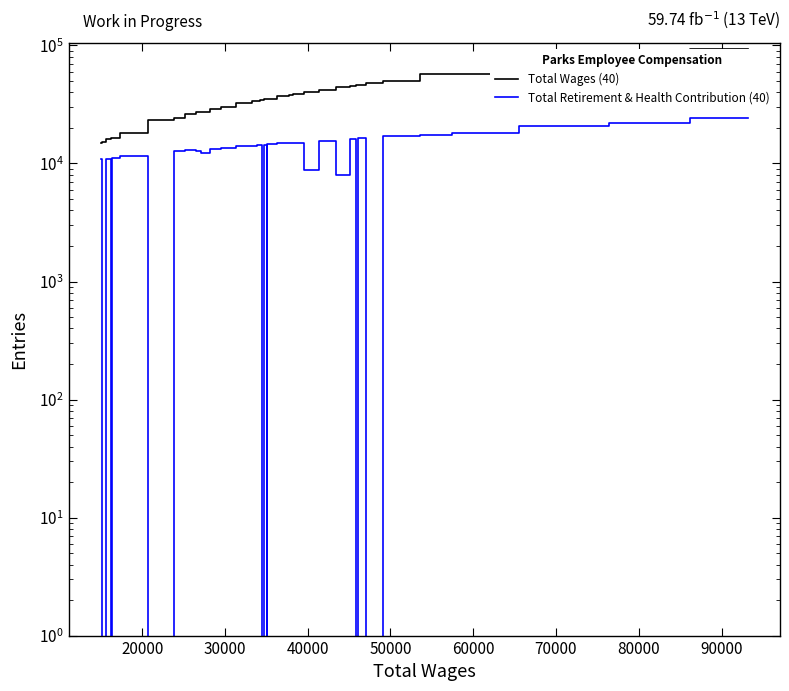

Reading left to right, transcribe all the data shown in this chart.

Total Wages (40): 15036	15314	16060	16290	16306	16306	18229	23245	24346	26053	27063	27139	29151	30005	32651	32774	33765	34033	34416	34424	35117	35119	35119	37413	38012	38492	40617	42166	44559	45739	45988	46116	47882	48319	49789	57289	57501	73517	79275	93161
Total Retirement & Health Contribution (40): 11011	0	10859	0	11104	11239	11490	0	12699	12983	12767	12274	13295	13644	14086	14106	14175	14297	14235	0	14454	0	14497	14881	14961	15061	8862	15654	8019	16232	0	16331	0	0	16949	17452	18237	20913	21876	24196